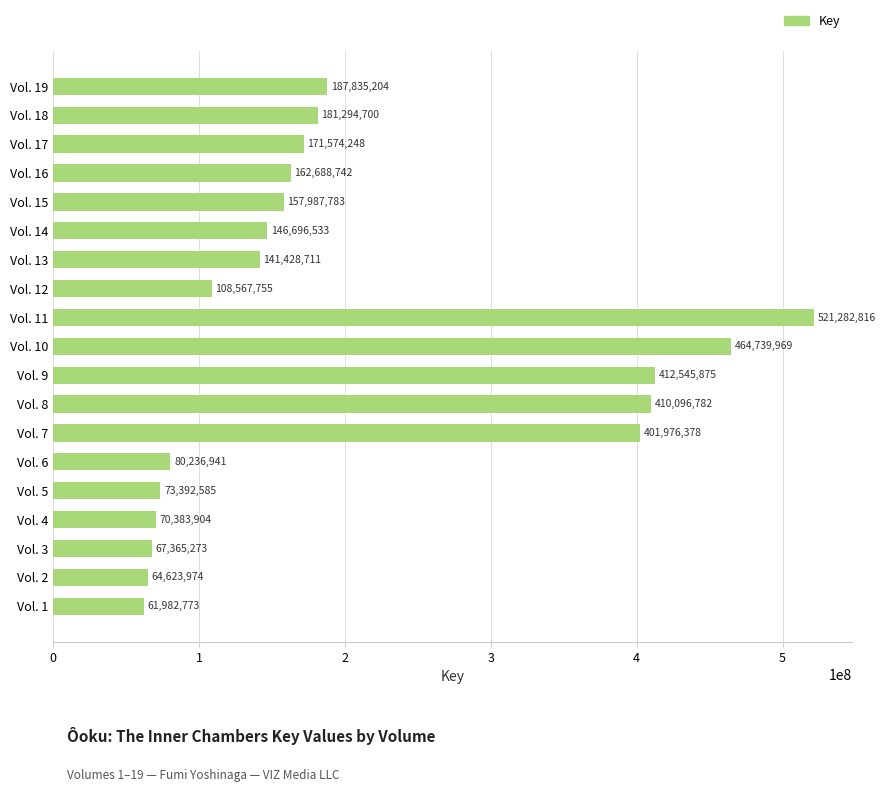

What is the difference between the maximum and minimum values?

459300043